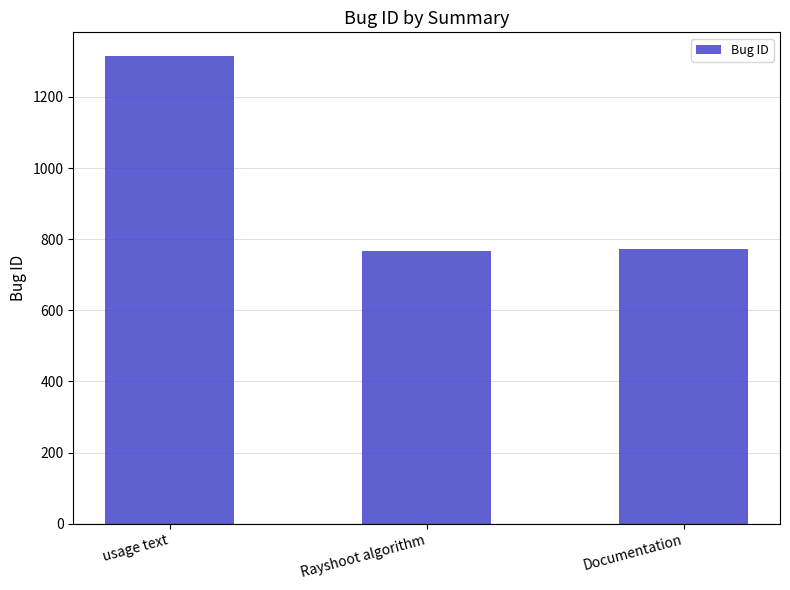

What position from the right is usage text?

3